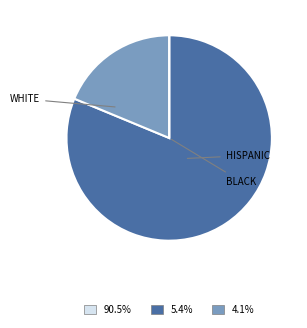

Is there a majority slice in this chart?

Yes